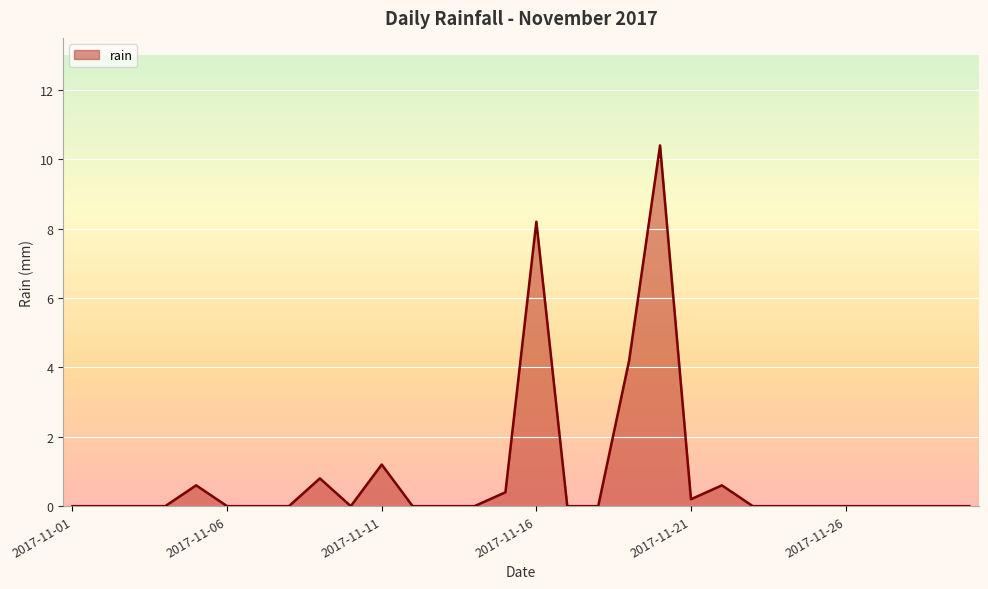

What is the sum of all values?

26.6